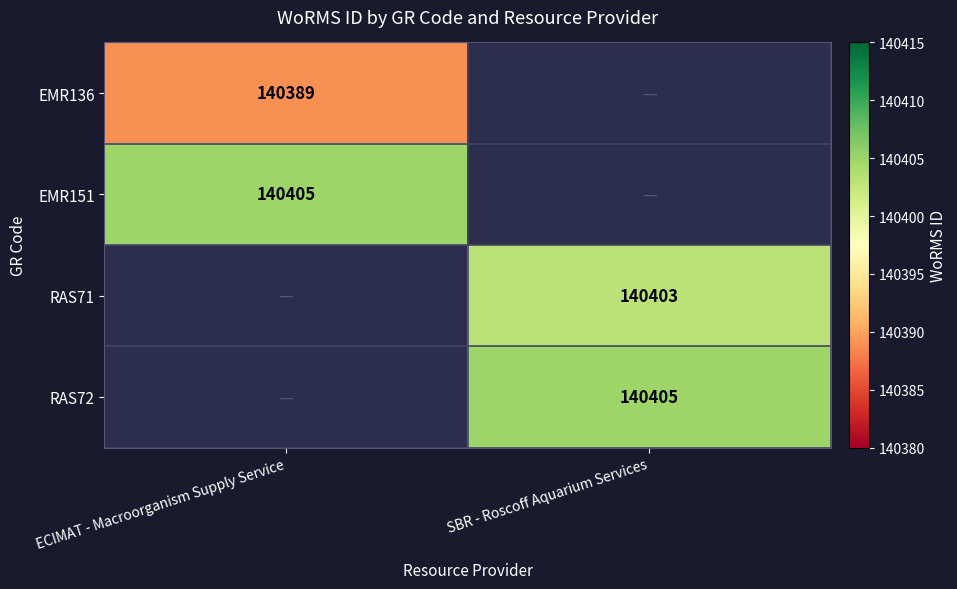

The EMR136 series shows 87989 at ECIMAT - Macroorganism Supply Service. True or false?

False